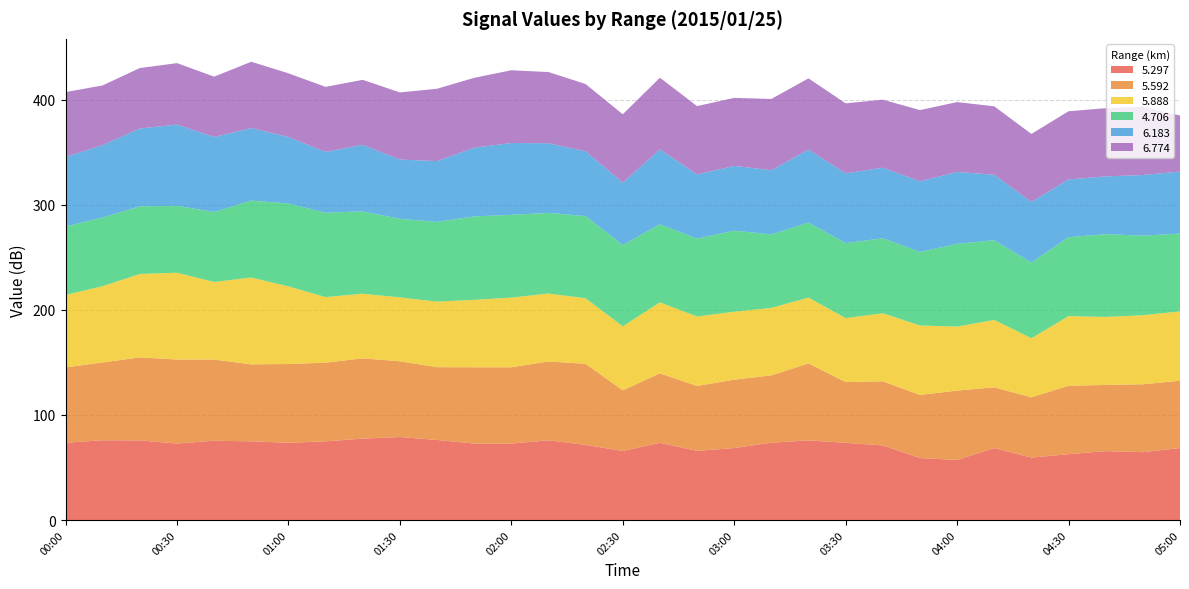

Reading right to left, transcribe all the data shown in this chart.

  5.297: 68.5	64.6	65.6	62.7	59.4	68.5	57.2	59.0	71.0	73.5	75.8	73.6	68.5	65.8	73.5	65.7	71.5	75.9	72.8	72.8	76.2	79.0	77.5	74.9	73.5	74.9	75.5	72.8	75.8	75.9	73.6
  5.592: 64.1	64.6	63.0	65.1	57.4	57.8	66.0	60.1	61.1	57.8	73.3	64.1	65.1	61.8	66.1	57.8	77.2	75.0	72.6	72.6	69.3	72.1	76.4	74.9	75.0	73.3	77.2	80.0	79.0	74.1	71.7
  5.888: 66.0	65.7	64.7	66.3	56.2	64.2	60.9	66.1	64.7	60.9	62.6	64.2	64.7	66.1	67.6	60.9	62.4	64.7	66.3	64.2	62.4	60.8	61.5	62.4	73.9	82.6	73.9	82.6	79.4	72.6	68.9
  4.706: 74.1	75.8	78.8	75.1	72.1	75.8	78.8	70.0	71.4	71.4	71.4	70.0	77.1	74.2	74.3	77.3	78.2	76.8	78.8	79.4	75.9	74.8	78.4	80.3	78.9	73.3	66.6	63.7	64.4	65.3	65.3
  6.183: 59.0	57.7	55.0	55.0	57.7	62.4	68.4	67.2	67.2	66.4	69.5	61.1	61.7	61.0	71.3	59.4	61.7	66.2	68.4	65.3	57.9	56.4	63.3	57.9	63.3	69.0	71.4	77.3	74.1	69.0	66.1
  6.774: 53.3	65.1	64.9	64.9	64.7	65.1	66.5	67.8	64.7	66.6	67.8	67.8	64.7	65.1	68.2	65.1	64.0	67.8	69.2	66.6	68.8	63.9	61.9	61.9	60.6	63.1	57.4	58.5	57.5	56.8	61.7